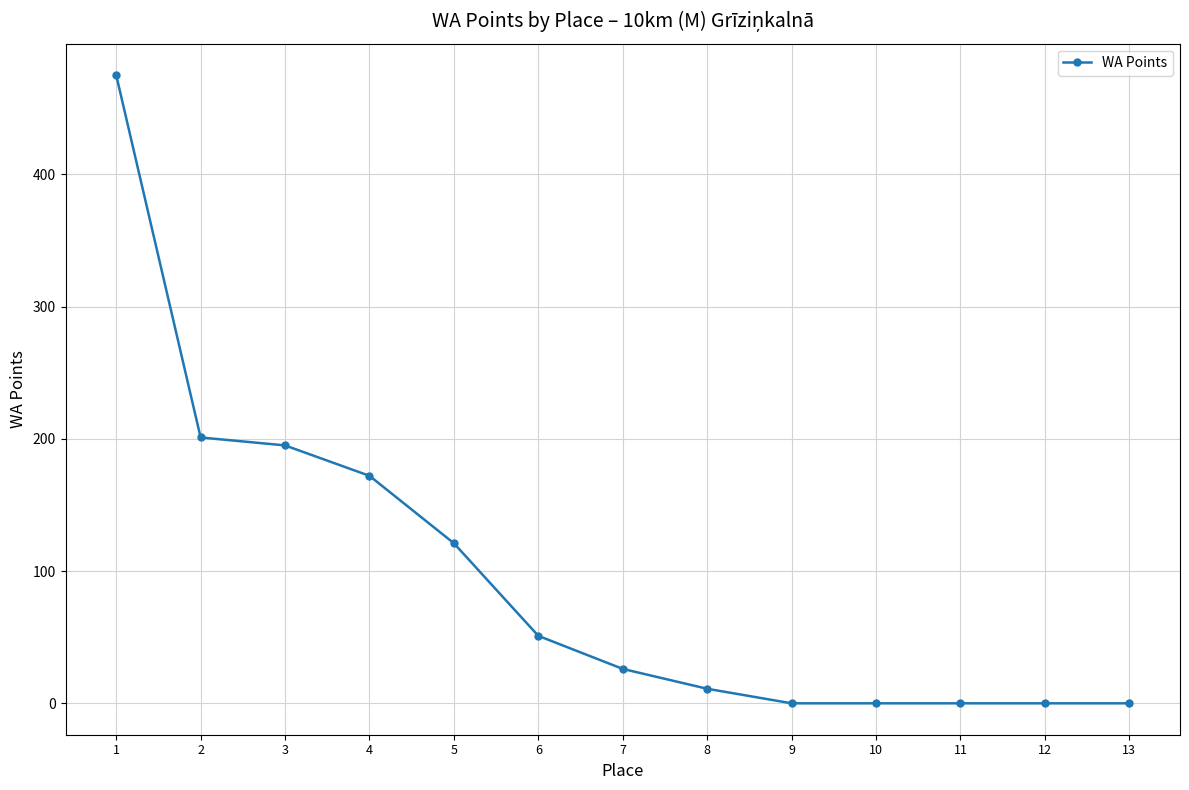

Does the chart have visible grid lines?

Yes